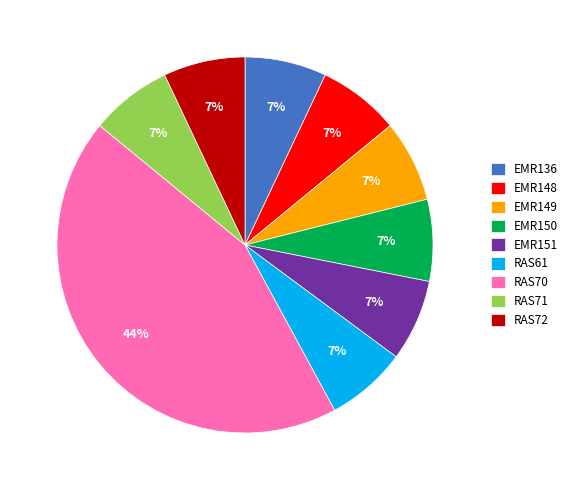

What is the ratio of the value at RAS72 to the value at EMR149?

1.0